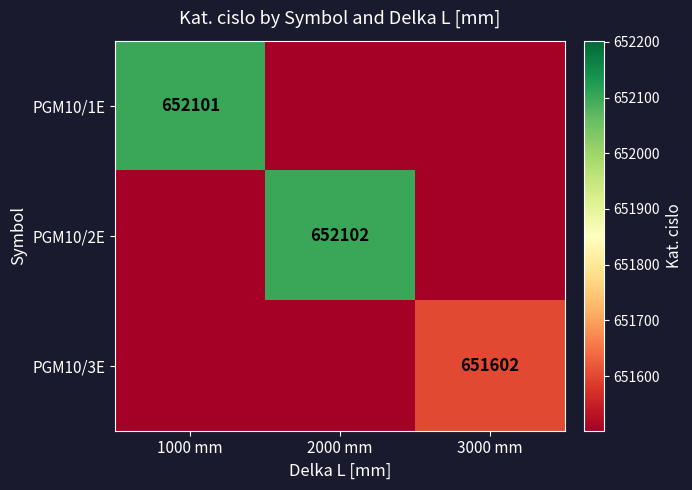

True or false: PGM10/2E has a value of 439215 at 2000 mm.

False